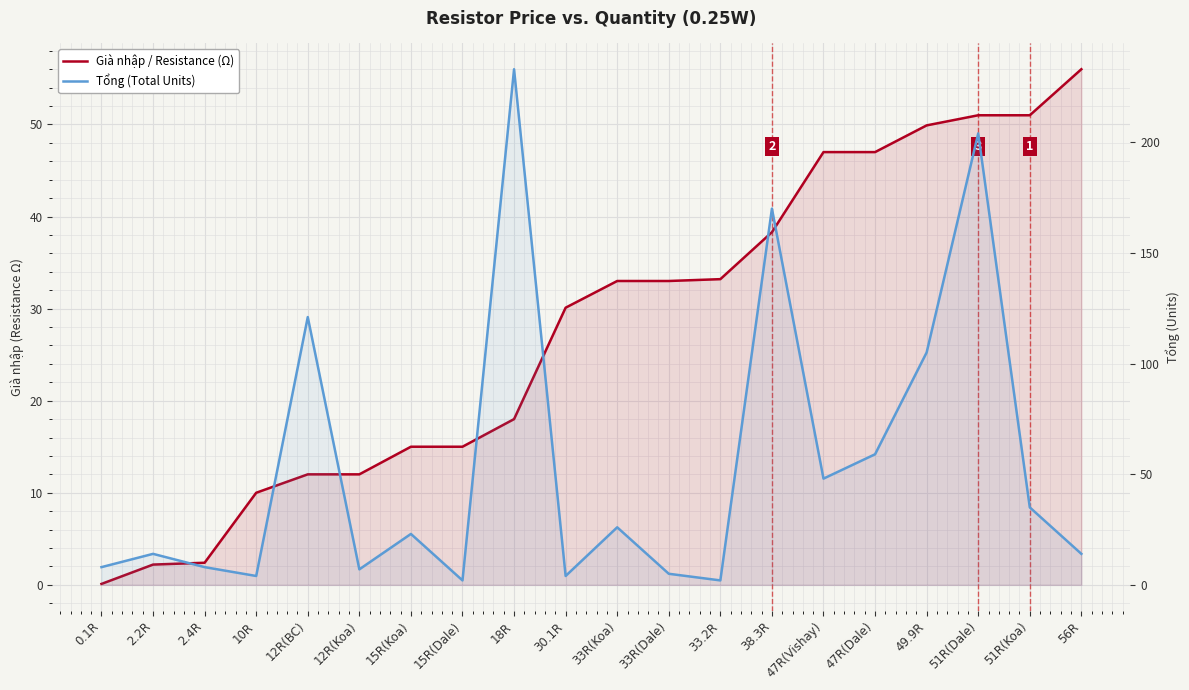

Between which two adjacent categories do Già nhập / Resistance (Ω) and Tổng (Total Units) first intersect?

2.4R and 10R